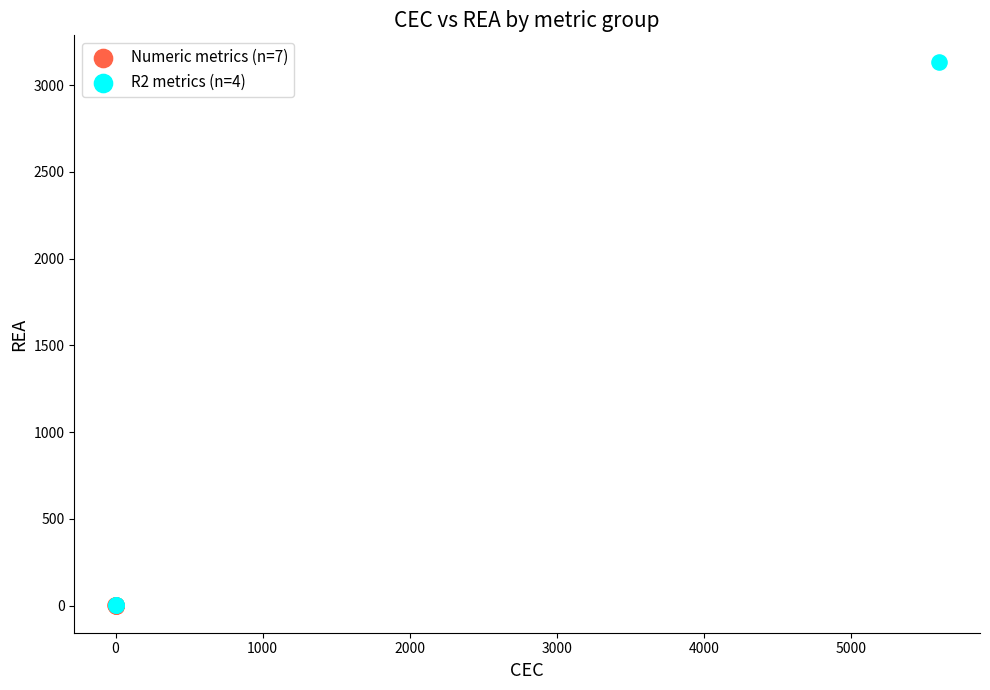

Which series has the widest spread of Y values?

R2 metrics (n=4)